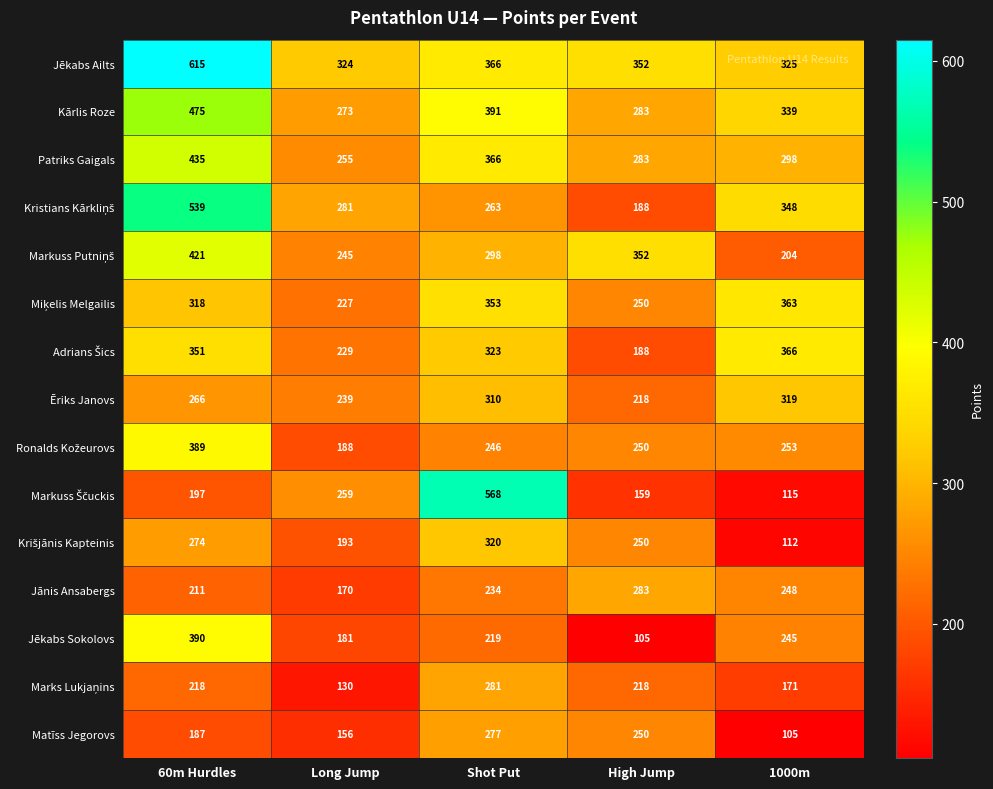

True or false: Matīss Jegorovs has a value of 279 at Long Jump.

False